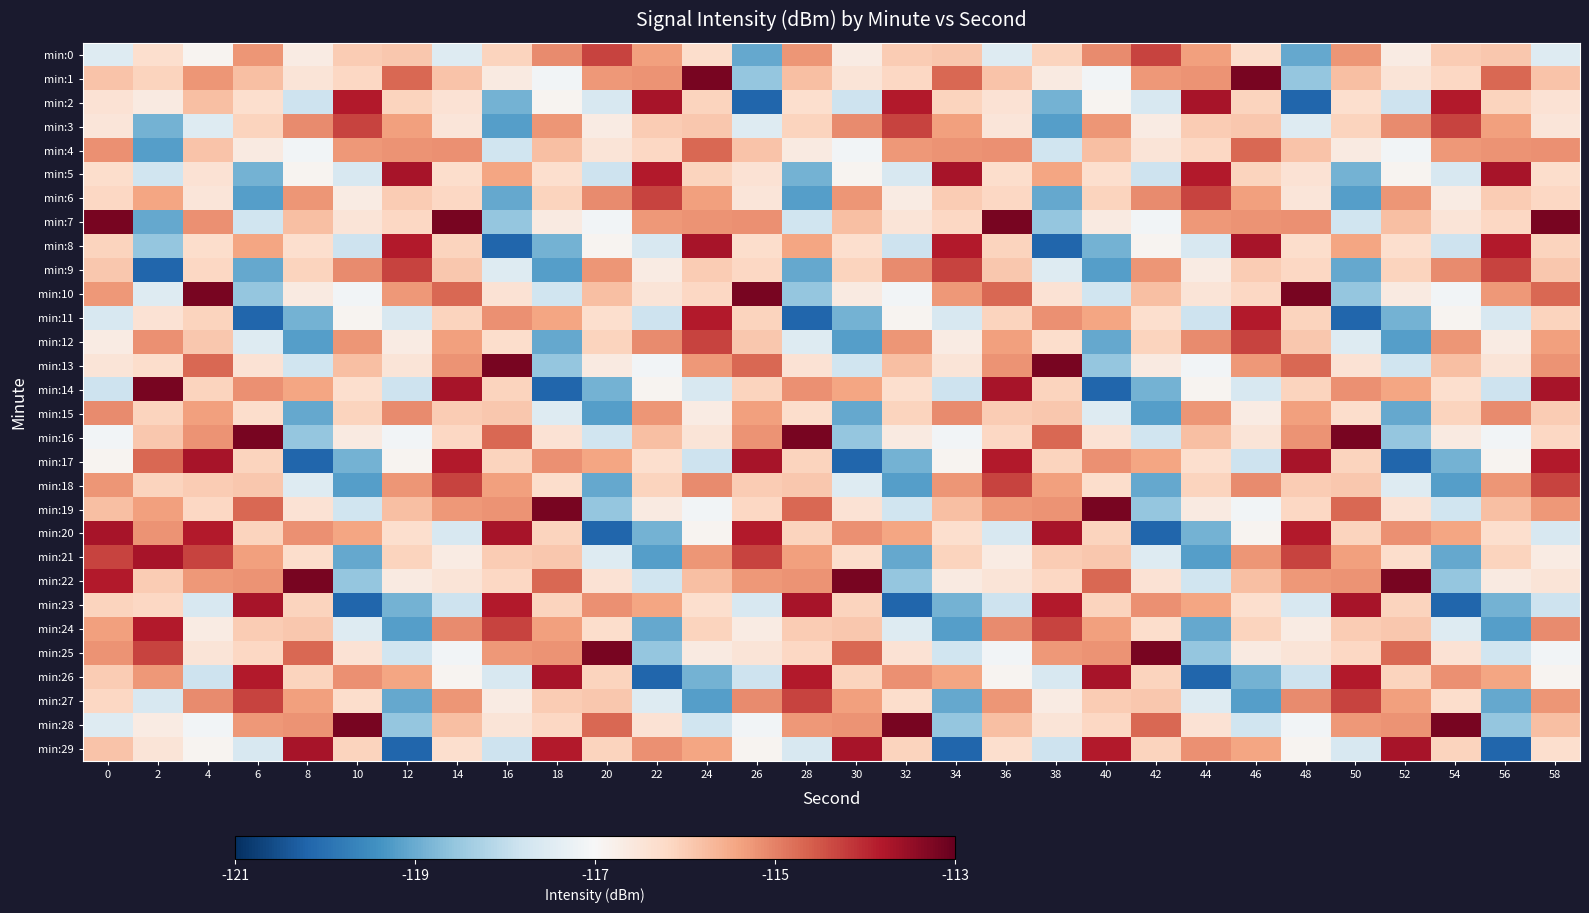

How many distinct data groups are displayed?

30